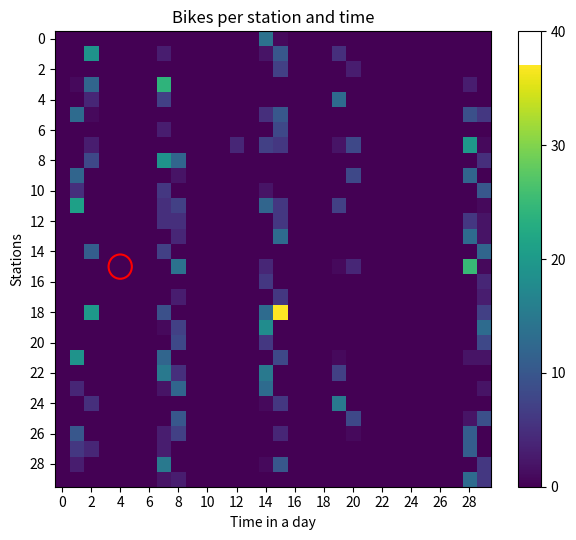

Which category has the highest value across all series?

15